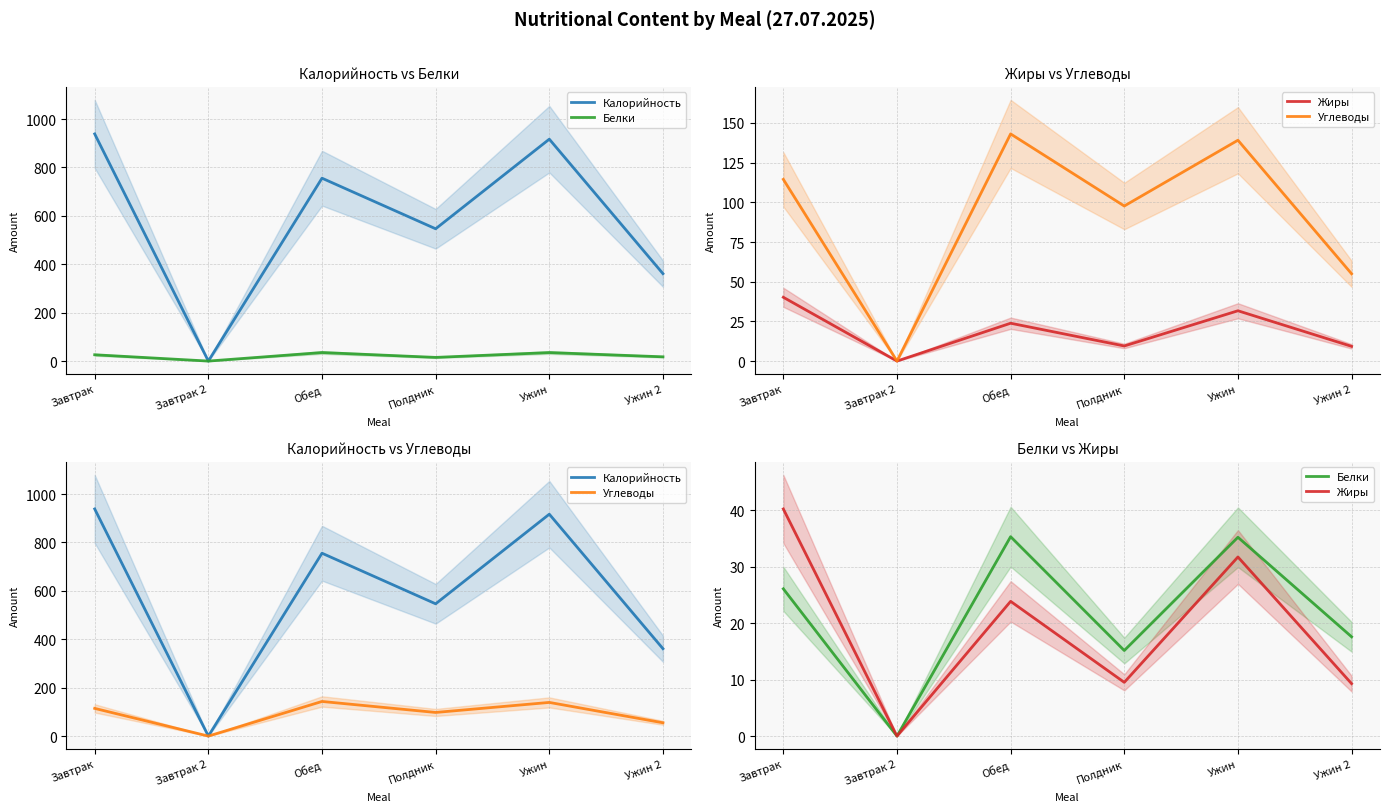

Between Ужин and Полдник, which is larger?

Ужин